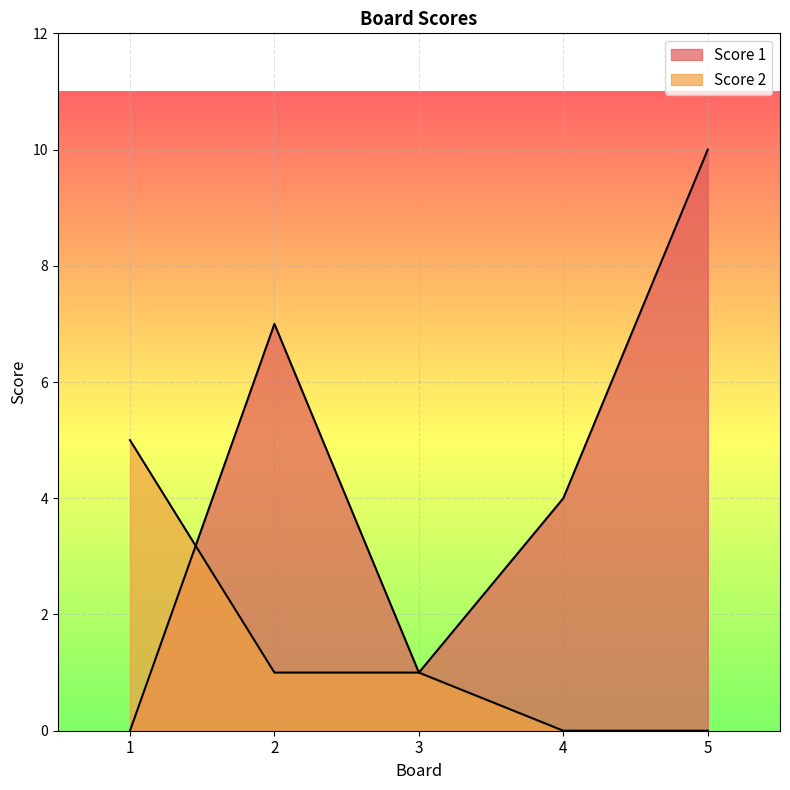

What is the difference between the maximum and minimum values in the Score 2 series?

5